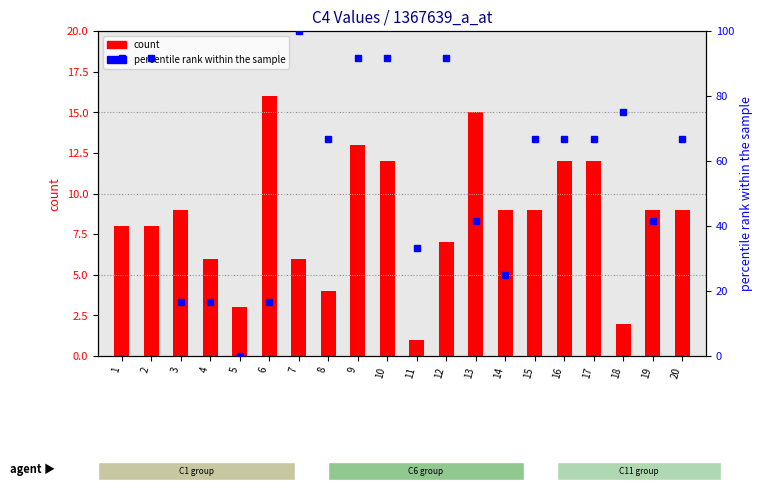

List the series in order of their peak value, lowest first.

count, percentile rank within the sample